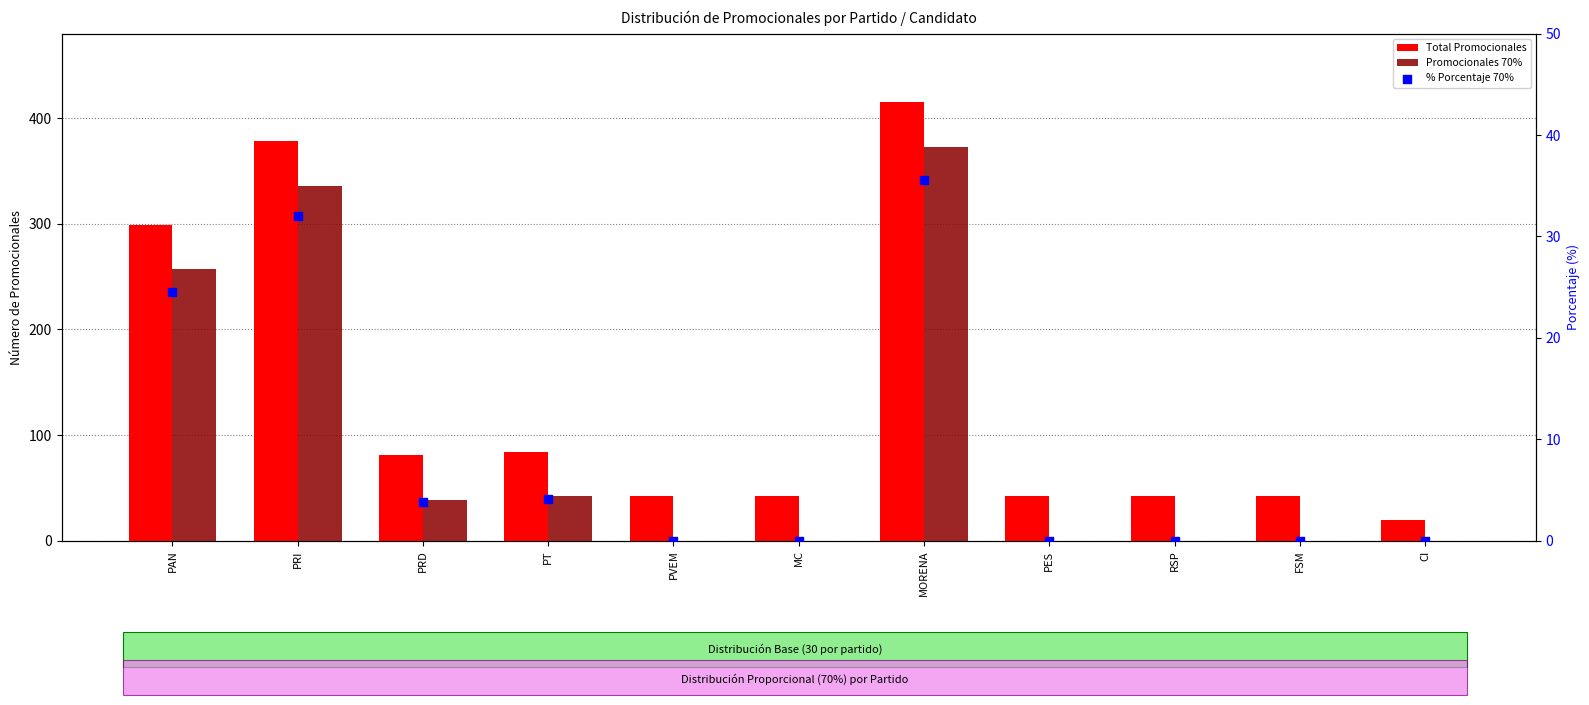

What are all the series names shown in the legend?

Total Promocionales, Promocionales 70%, % Porcentaje 70%